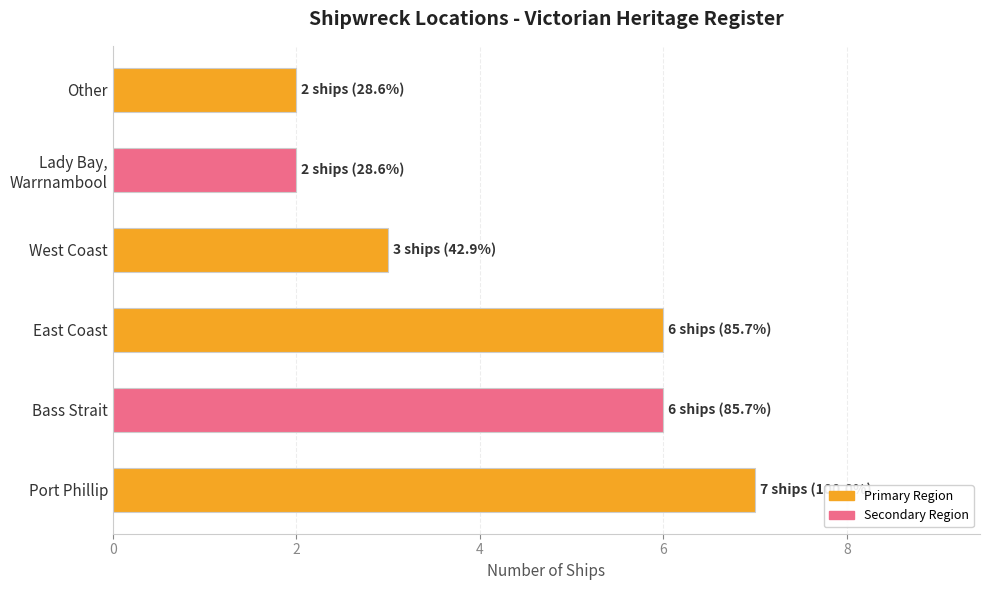

What is the average value?

4